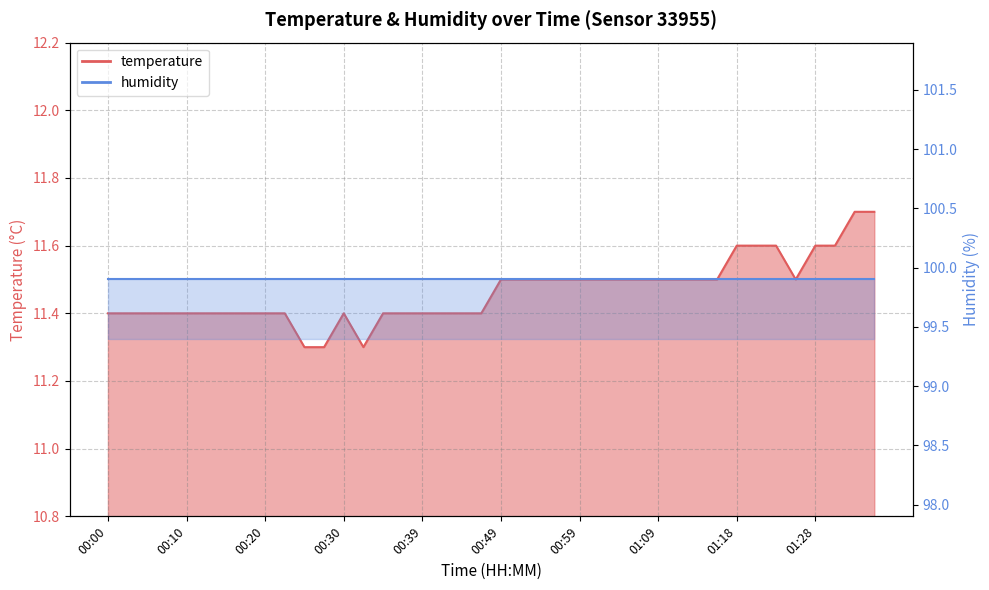

What is the smallest value displayed?

11.3